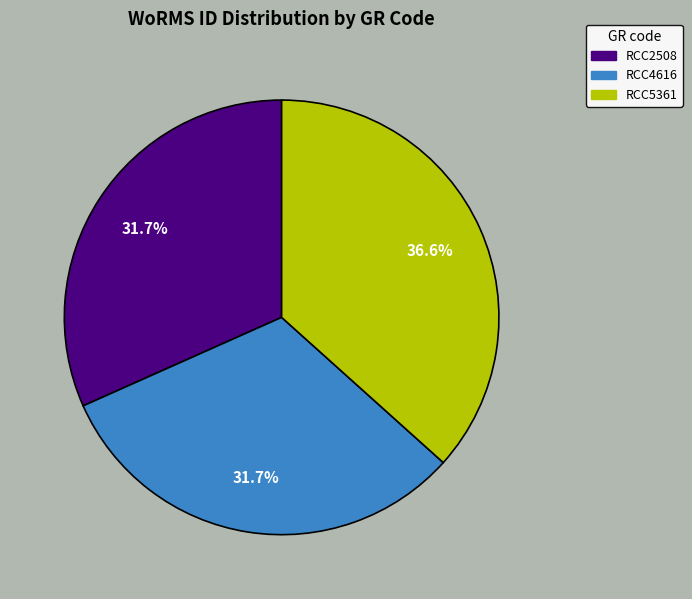

The RCC2508 slice represents 21% of the pie. True or false?

False